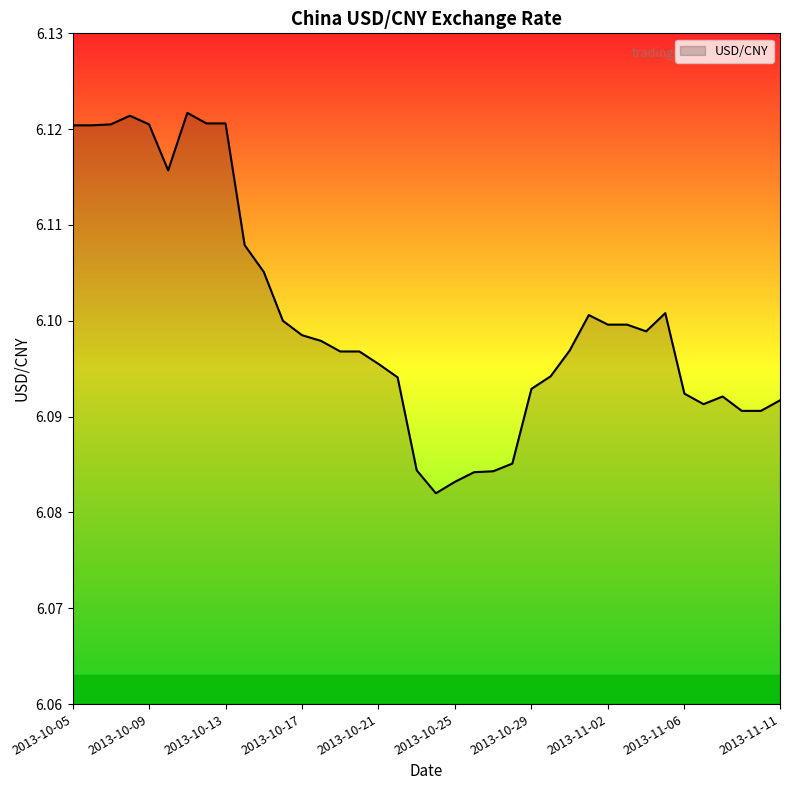

Reading right to left, list all the values displayed in this chart.

2013-11-11=6.1	2013-11-10=6.1	2013-11-09=6.1	2013-11-08=6.1	2013-11-07=6.1	2013-11-06=6.1	2013-11-05=6.1	2013-11-04=6.1	2013-11-03=6.1	2013-11-02=6.1	2013-11-01=6.1	2013-10-31=6.1	2013-10-30=6.1	2013-10-29=6.1	2013-10-28=6.1	2013-10-27=6.1	2013-10-26=6.1	2013-10-25=6.1	2013-10-24=6.1	2013-10-23=6.1	2013-10-22=6.1	2013-10-21=6.1	2013-10-20=6.1	2013-10-19=6.1	2013-10-18=6.1	2013-10-17=6.1	2013-10-16=6.1	2013-10-15=6.1	2013-10-14=6.1	2013-10-13=6.1	2013-10-12=6.1	2013-10-11=6.1	2013-10-10=6.1	2013-10-09=6.1	2013-10-08=6.1	2013-10-07=6.1	2013-10-06=6.1	2013-10-05=6.1